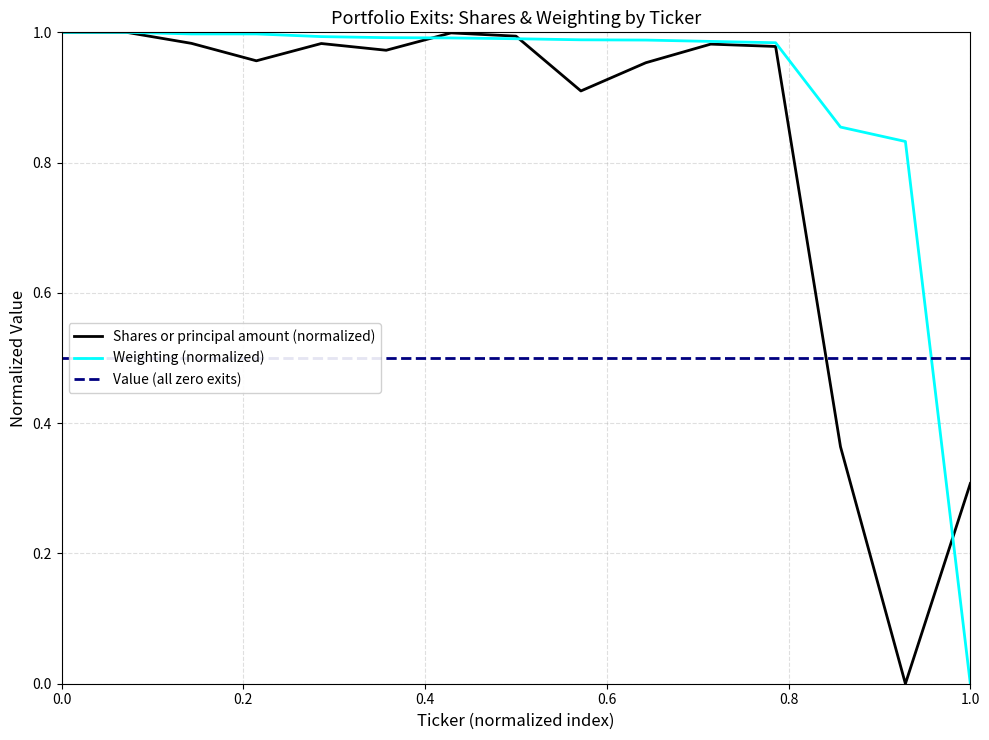

The Shares or principal amount (normalized) series shows 0.5 at 10. True or false?

False